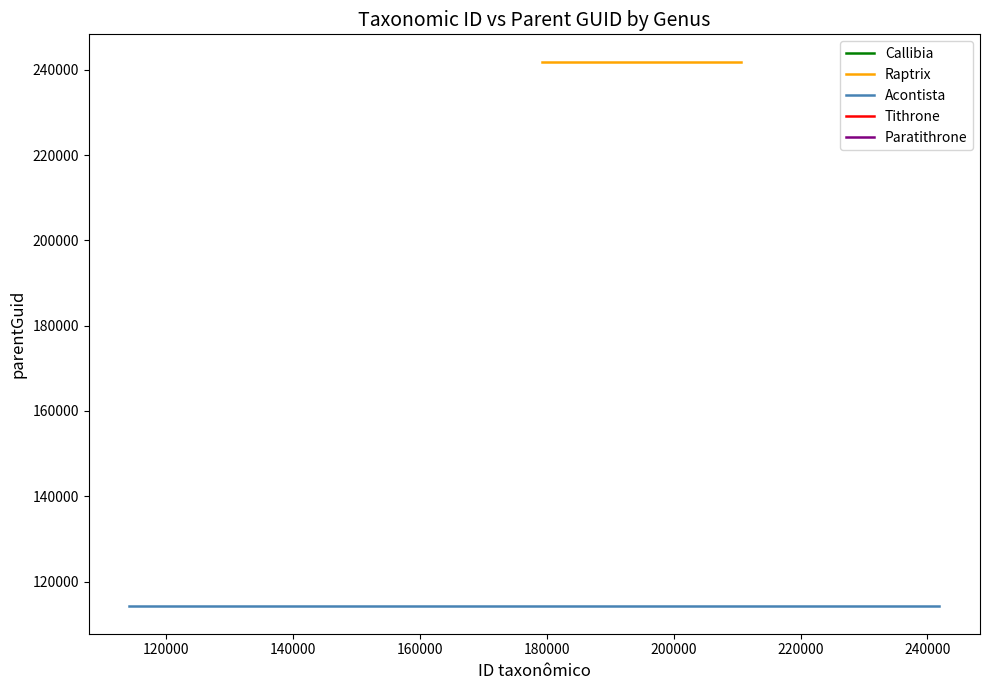

Reading left to right, what are all the values shown in this chart?

Acontista: Callibia diana=114161	Raptrix intermedia=179168	Acontista quadrimaculata=147708	Acontista eximia=241903	Raptrix perspicua=210680	Acontista cordillerae=210525	Acontista concinna=241900	Acontista semirufa=114371	Acontista amoenula=241584	Acontista piracicabensis=114369	Acontista cayennesis=147706	Tithrone roseipennis=114364	Paratithrone royi=114146	Acontista amazonica=147703	Acontista maroniensis=114152	Acontista brevipennis=114158
parentGuid: Callibia diana=114154	Raptrix intermedia=241907	Acontista quadrimaculata=114144	Acontista eximia=114144	Raptrix perspicua=241907	Acontista cordillerae=114144	Acontista concinna=114144	Acontista semirufa=114144	Acontista amoenula=114144	Acontista piracicabensis=114144	Acontista cayennesis=114144	Tithrone roseipennis=147712	Paratithrone royi=241583	Acontista amazonica=114144	Acontista maroniensis=114144	Acontista brevipennis=114144